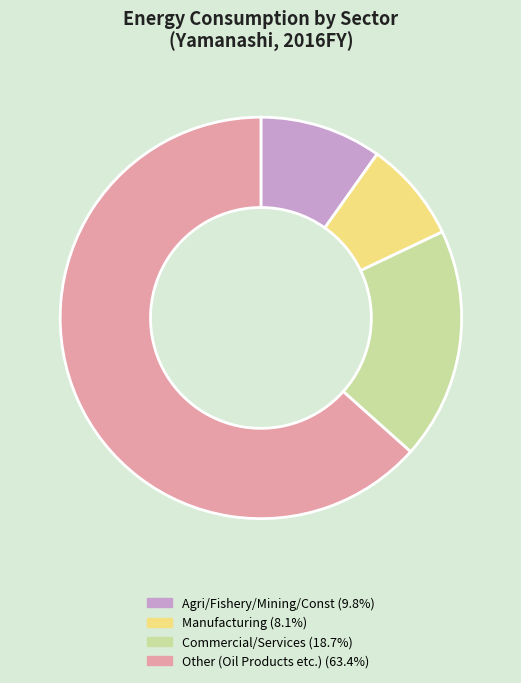

Count the number of slices in the pie.

4